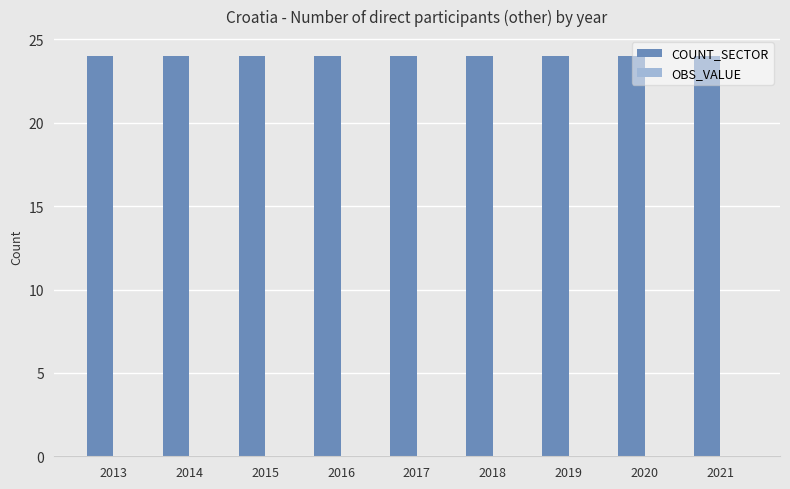

What is the difference between the highest and lowest values at 2016?

24